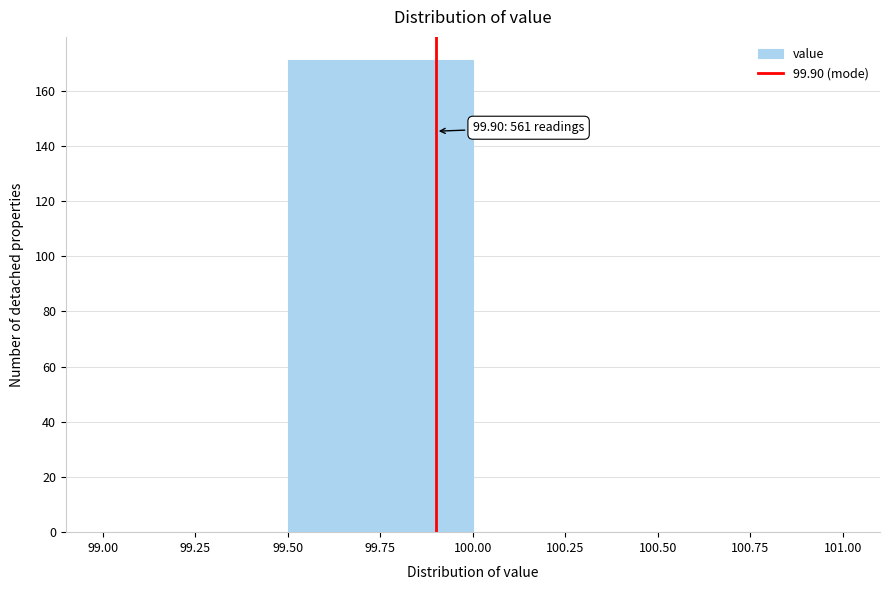

Over which range of the x-axis is the bar tallest?

99.50 to 100.00